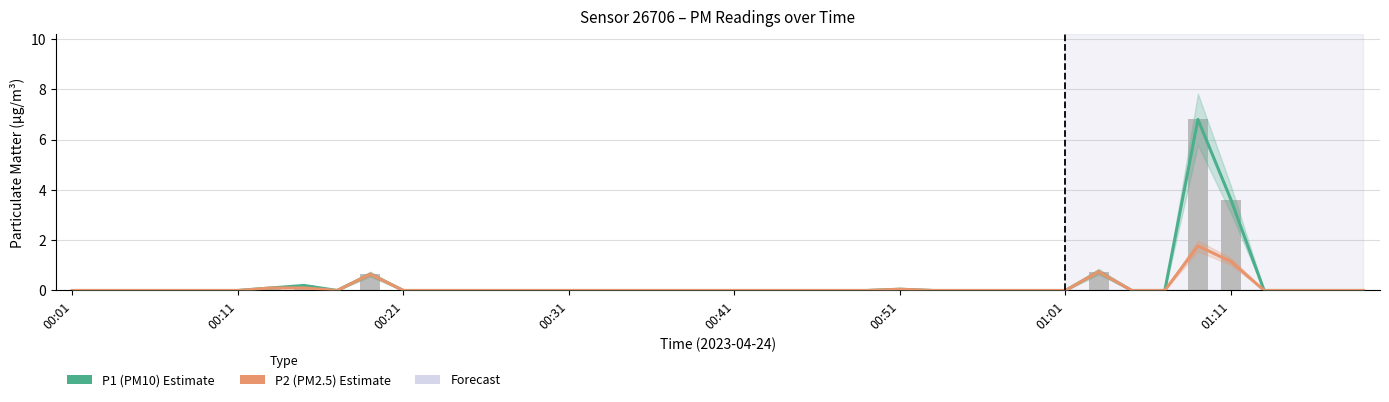

List the series in order of their peak value, highest first.

P1 (PM10) Estimate, P2 (PM2.5) Estimate